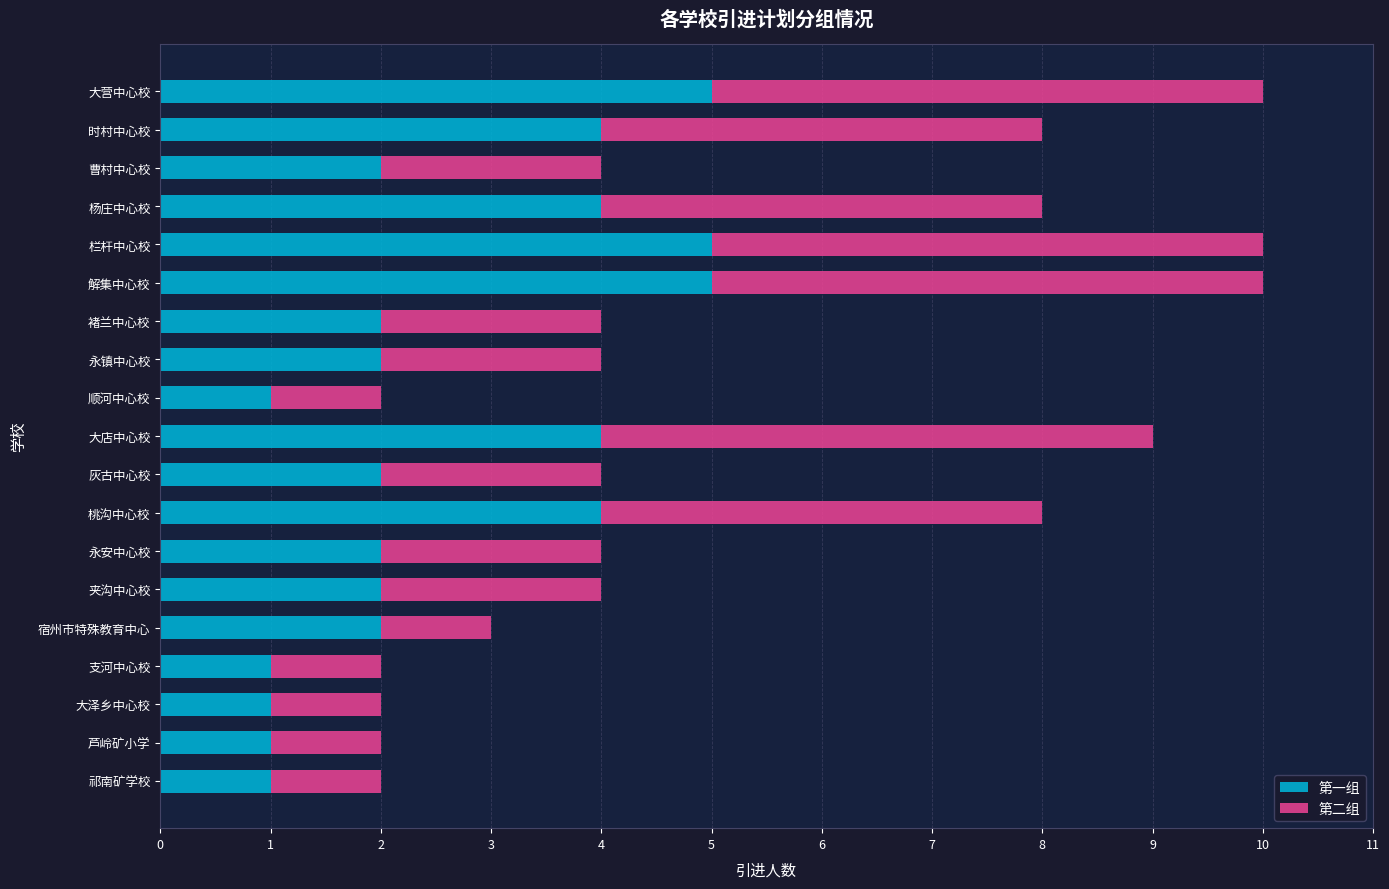

The value of 第一组 at 大店中心校 is 2. True or false?

False